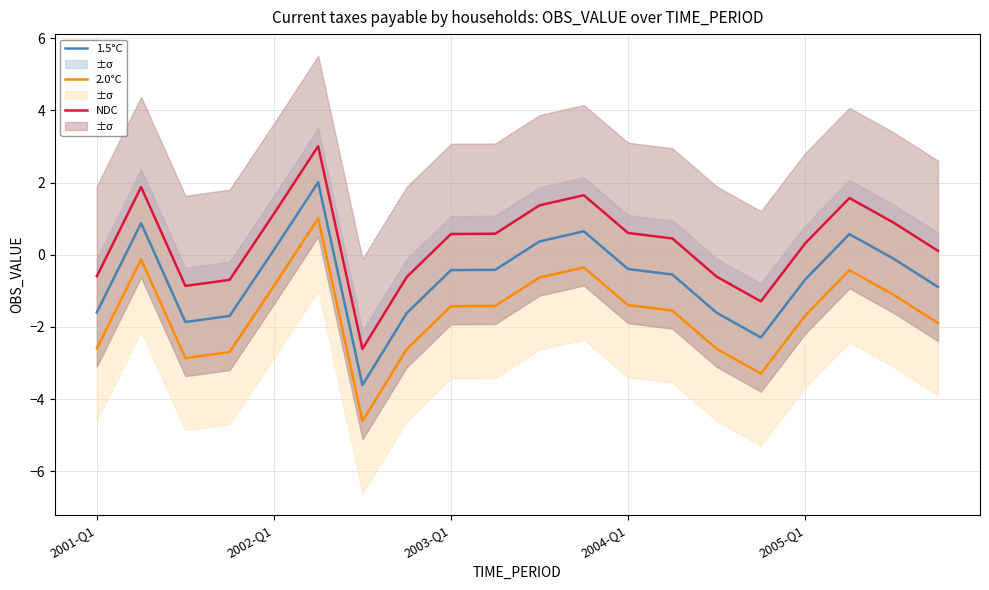

What are all the series names shown in the legend?

1.5°C, 2.0°C, NDC